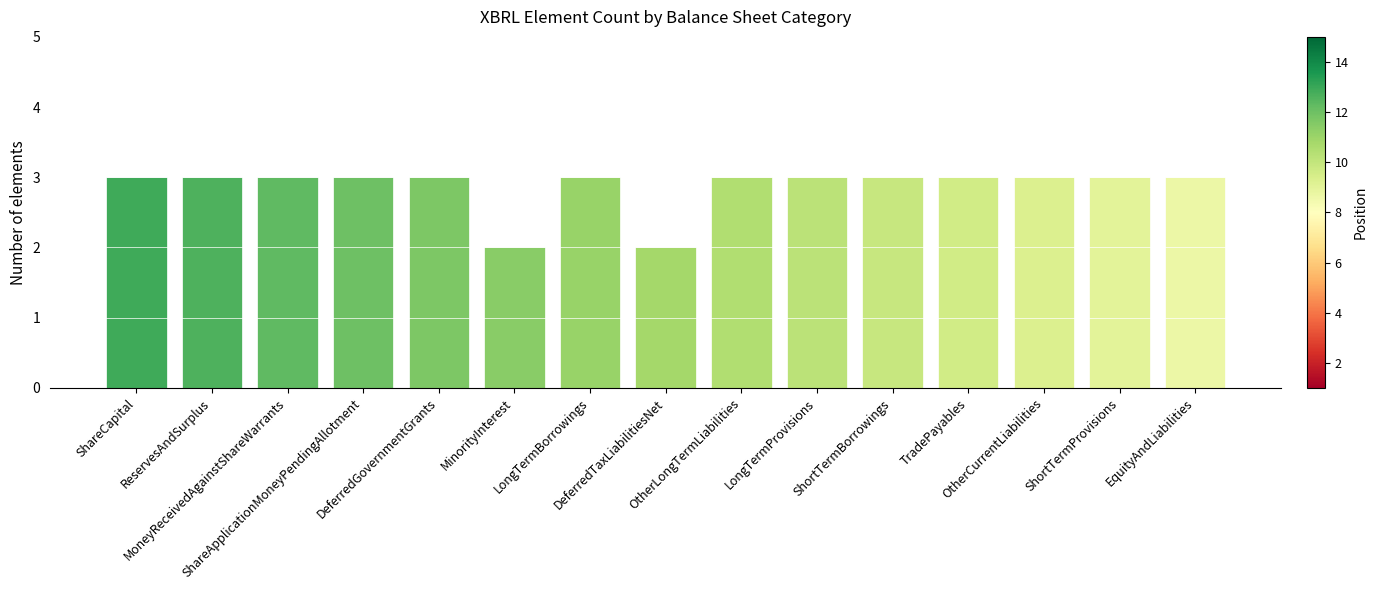

How many bars are there in total?

15